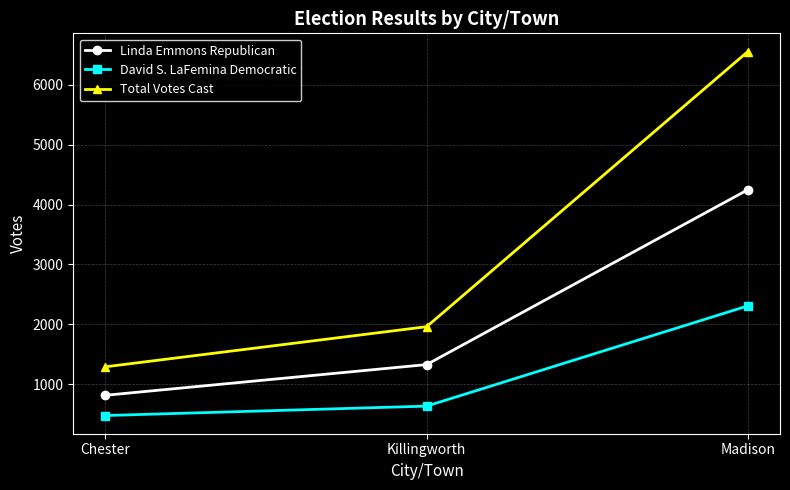

What is the total value across all series at Killingworth?

3920